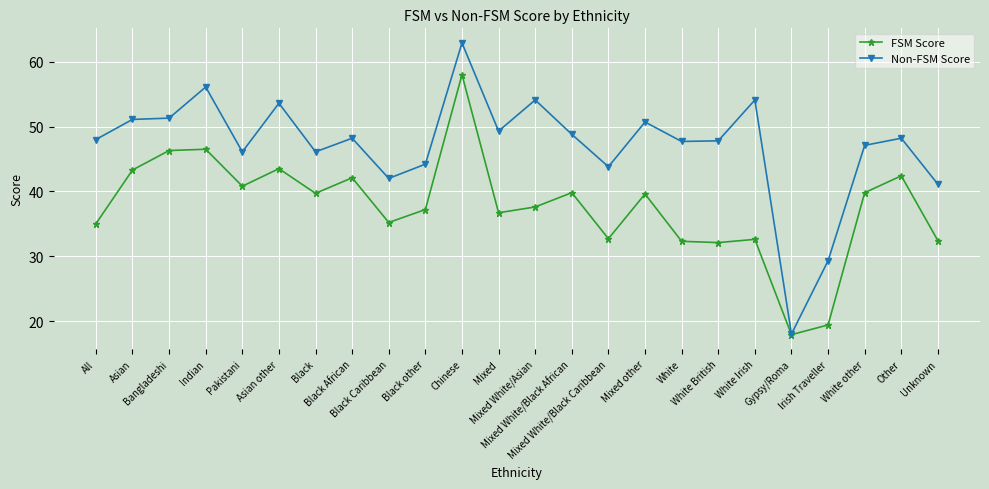

What is the lowest value of the Non-FSM Score series?

18.0